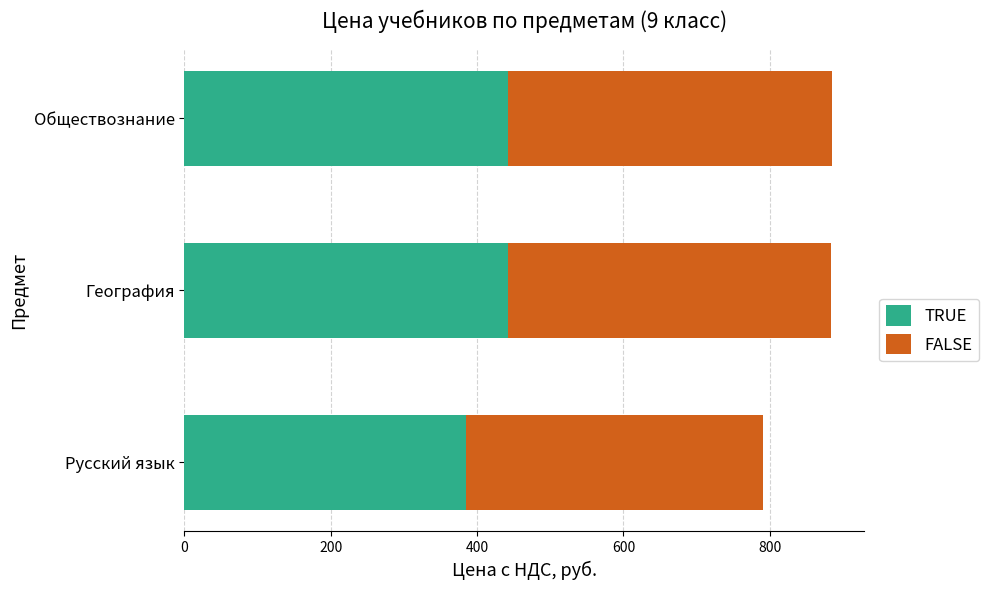

What is the total value across all series at Обществознание?

885.0